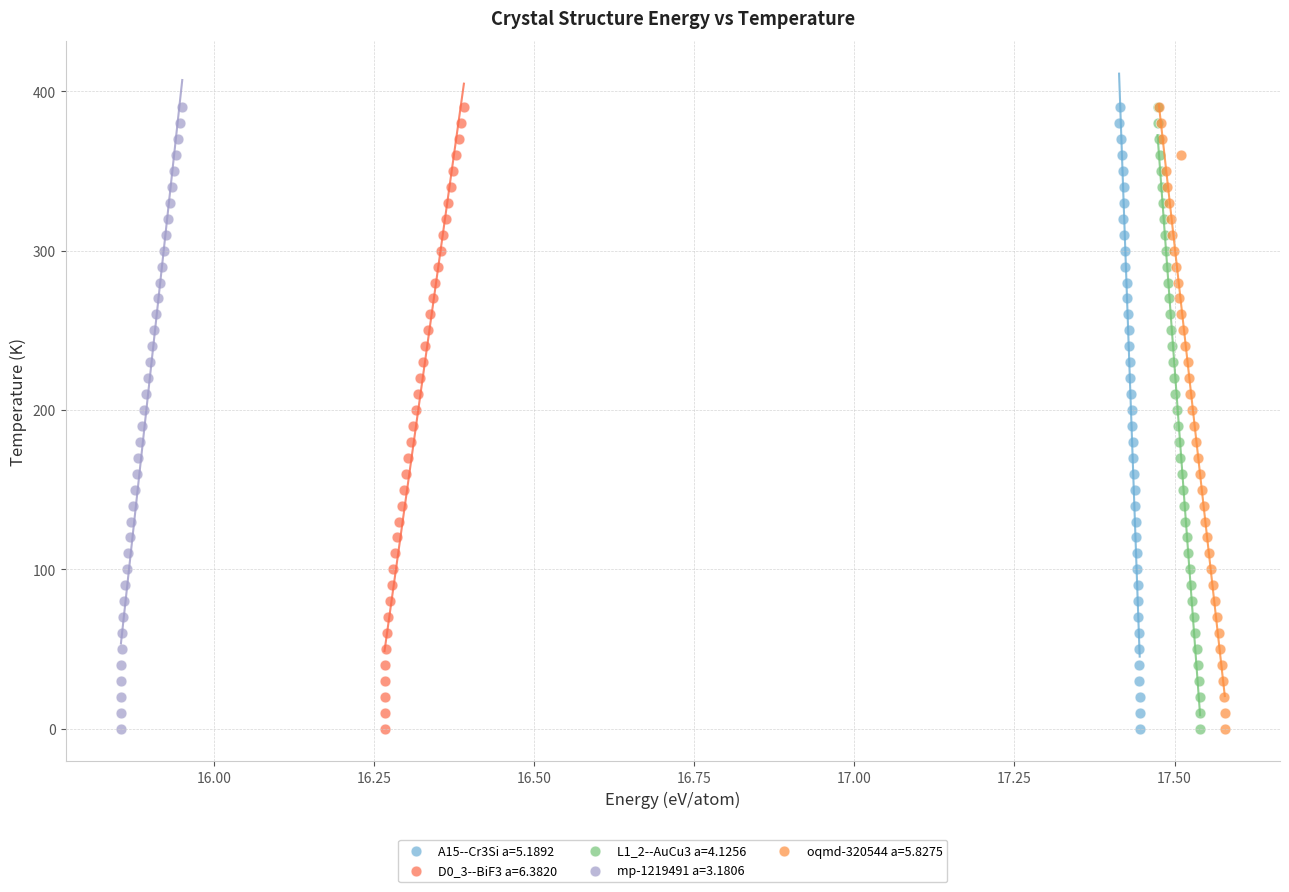

What are all the series names shown in the legend?

A15--Cr3Si a=5.1892, D0_3--BiF3 a=6.3820, L1_2--AuCu3 a=4.1256, mp-1219491 a=3.1806, oqmd-320544 a=5.8275